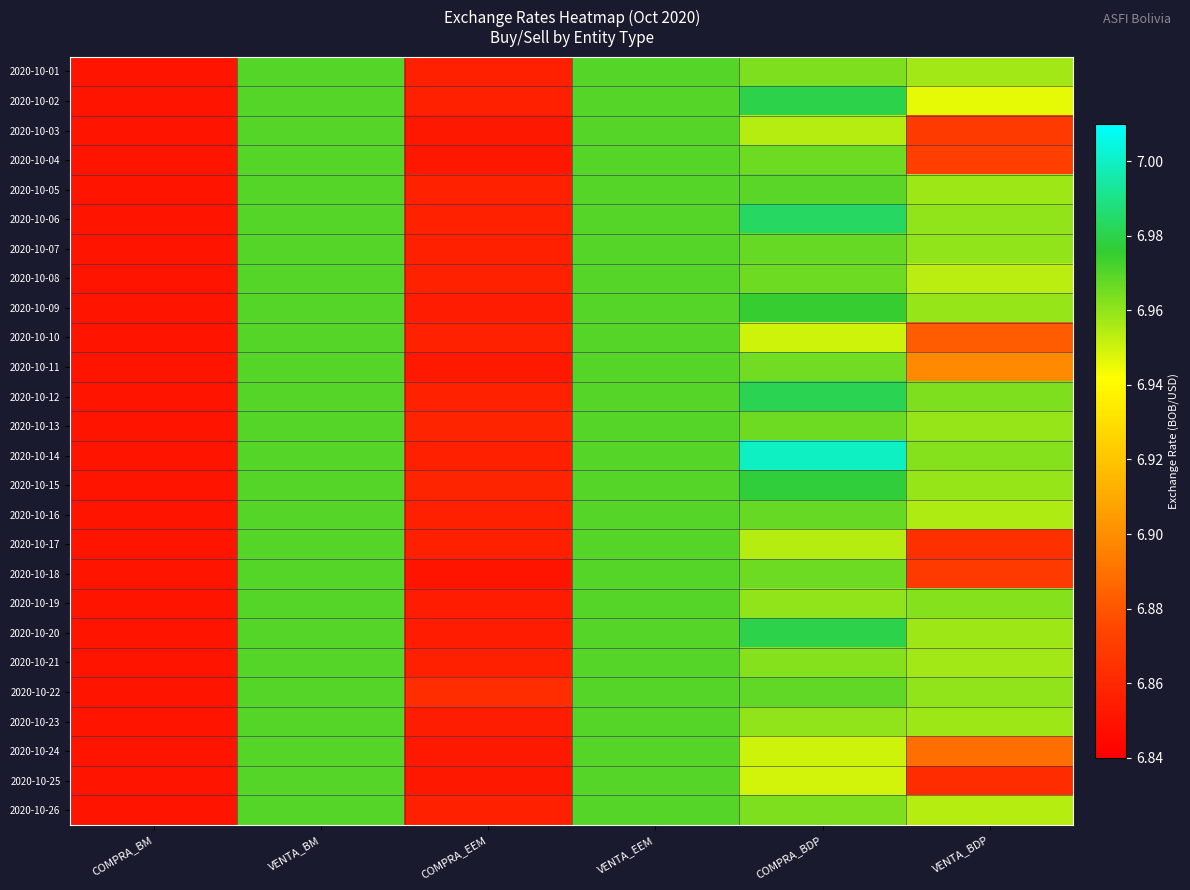

Rank the series by their maximum value, from lowest to highest.

2020-10-01, 2020-10-03, 2020-10-04, 2020-10-05, 2020-10-07, 2020-10-08, 2020-10-10, 2020-10-11, 2020-10-13, 2020-10-16, 2020-10-17, 2020-10-18, 2020-10-19, 2020-10-21, 2020-10-22, 2020-10-23, 2020-10-24, 2020-10-25, 2020-10-26, 2020-10-09, 2020-10-15, 2020-10-02, 2020-10-20, 2020-10-12, 2020-10-06, 2020-10-14